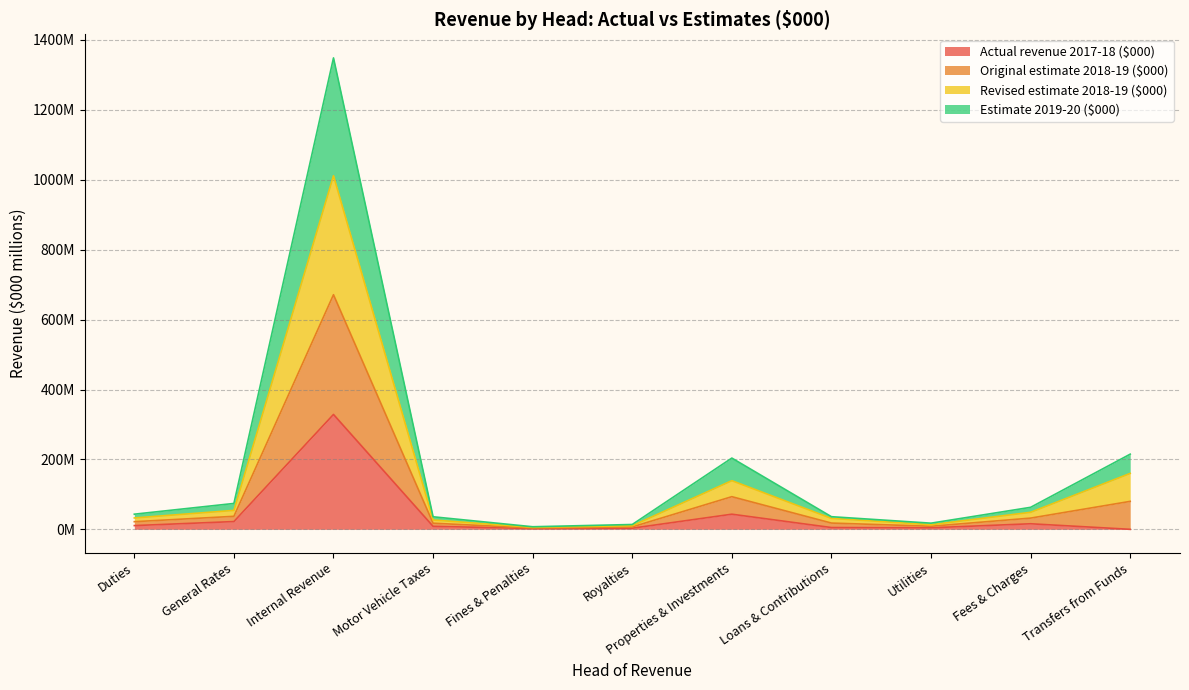

What is the sum of all Actual revenue 2017-18 ($000) values?

444.3